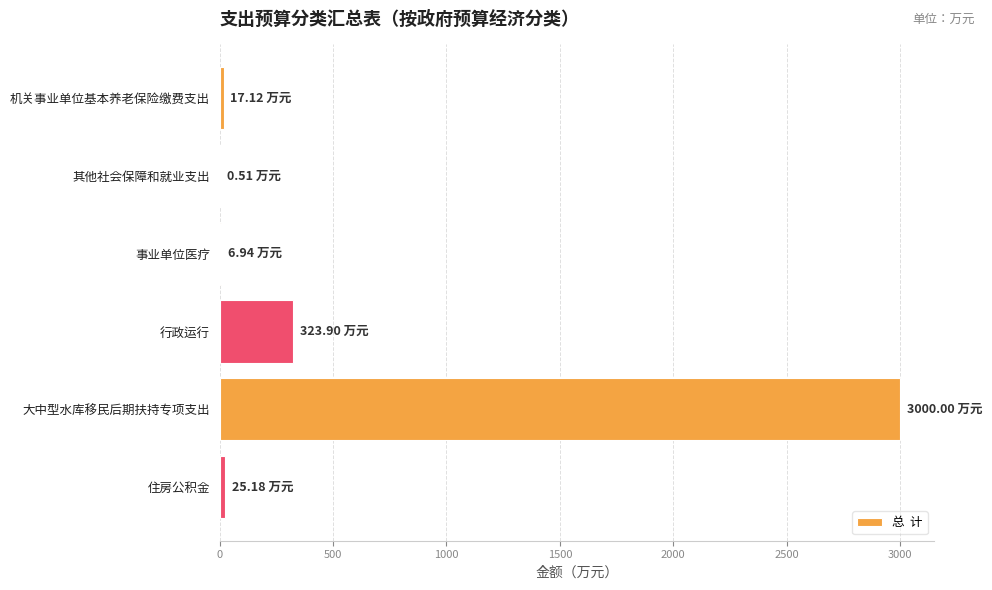

How many data points does each series have?

6